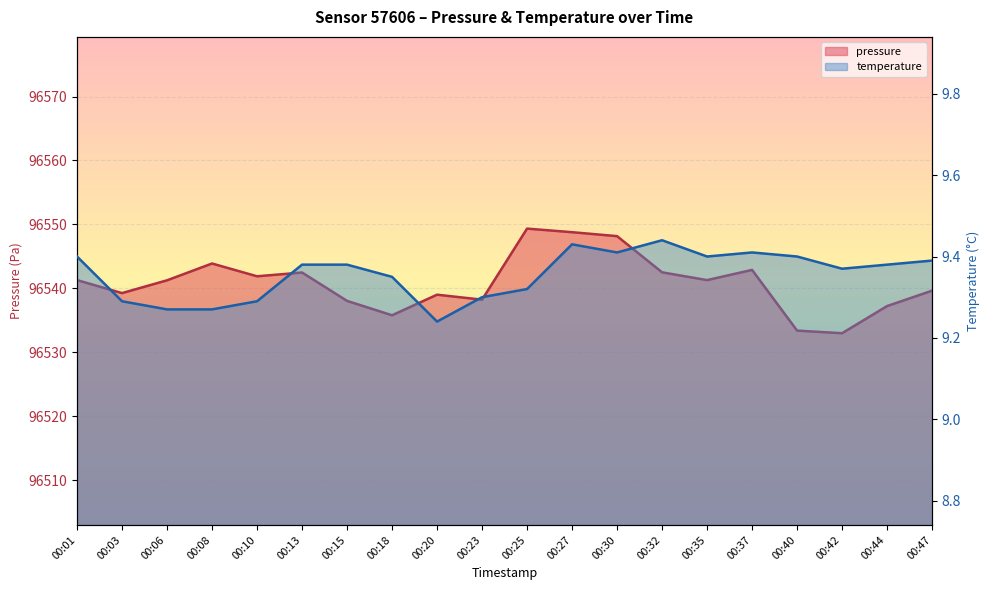

What are all the series names shown in the legend?

pressure, temperature